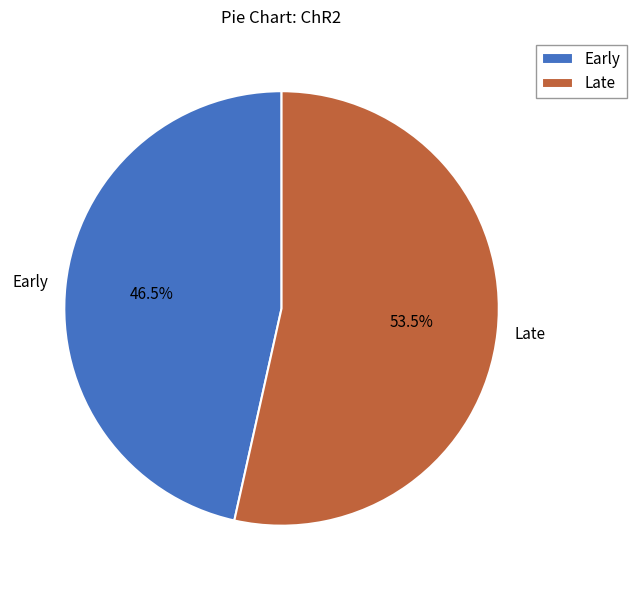

How many segments does this pie chart have?

2